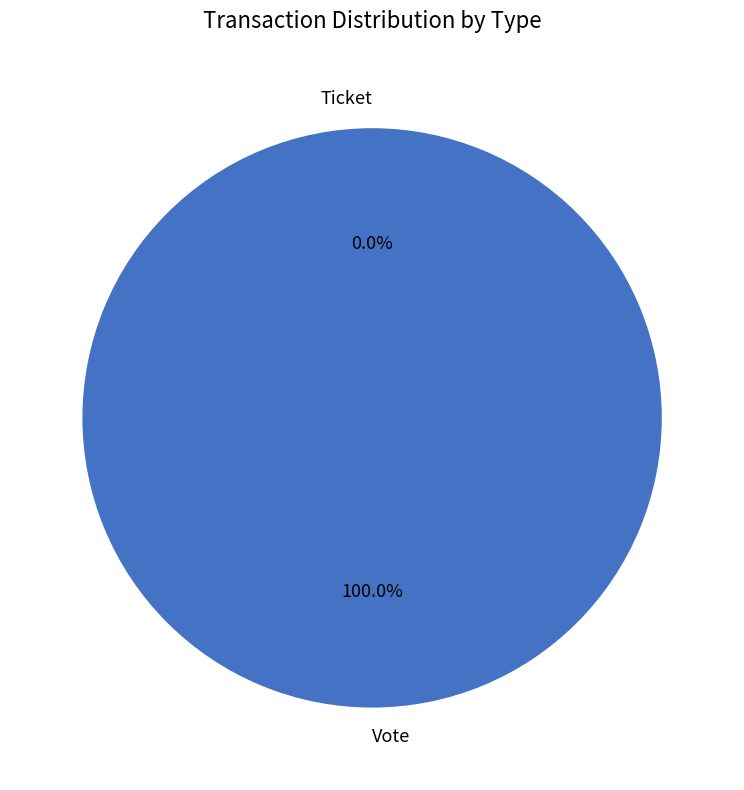

What is the smallest slice in the pie chart?

Ticket